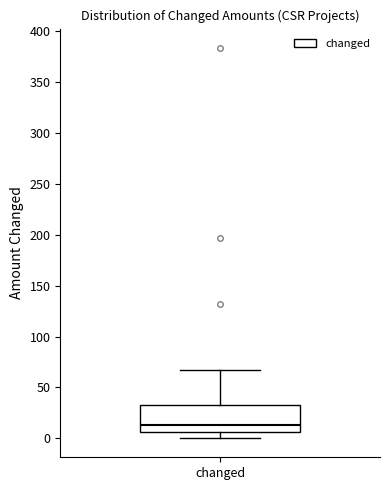

Transcribe this box plot: give where the median line is, the range the box spans, and where the two whiskers end, as read against the y-axis. The values are not printed on the chart, so give them approximately, as read against the axis.

median 15, box 5 to 35, whiskers 0 to 65